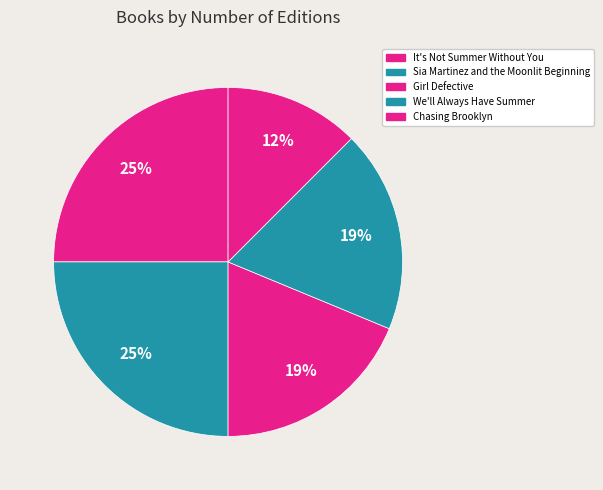

How many segments does this pie chart have?

5